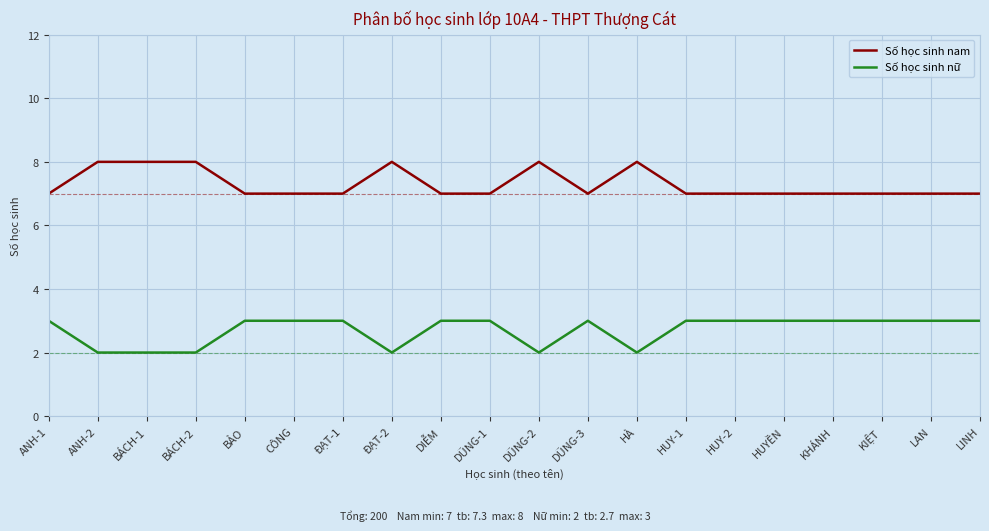

What position from the right is ĐẠT-2?

13